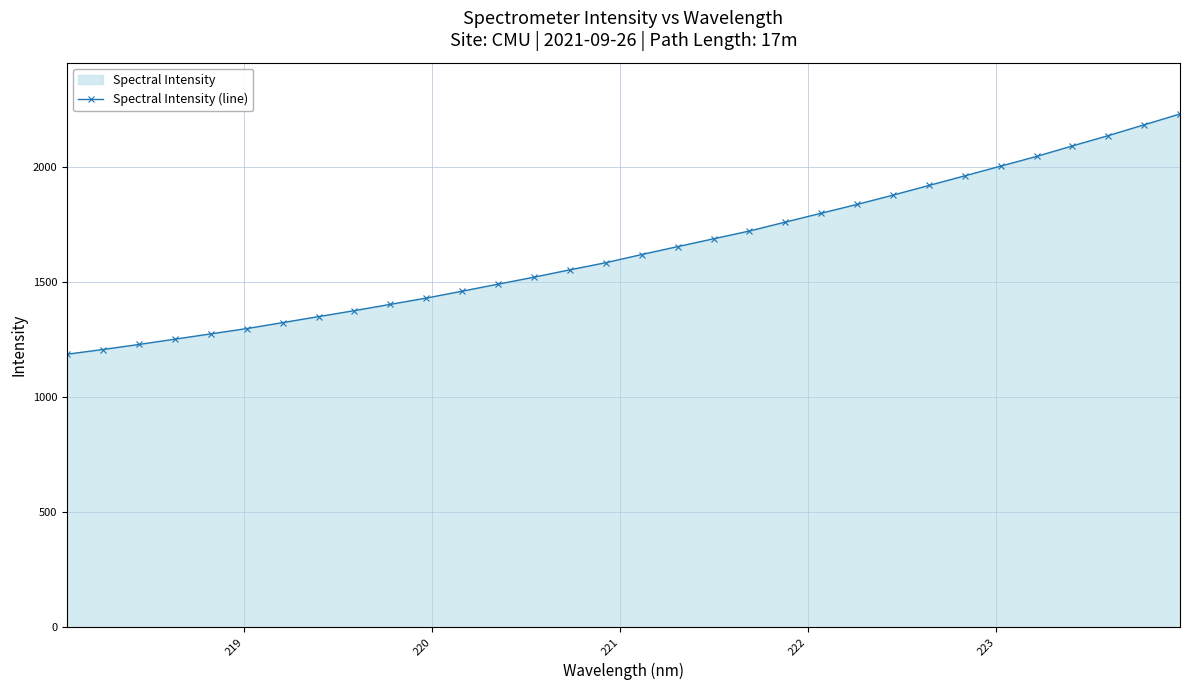

What is the average value?

1639.2